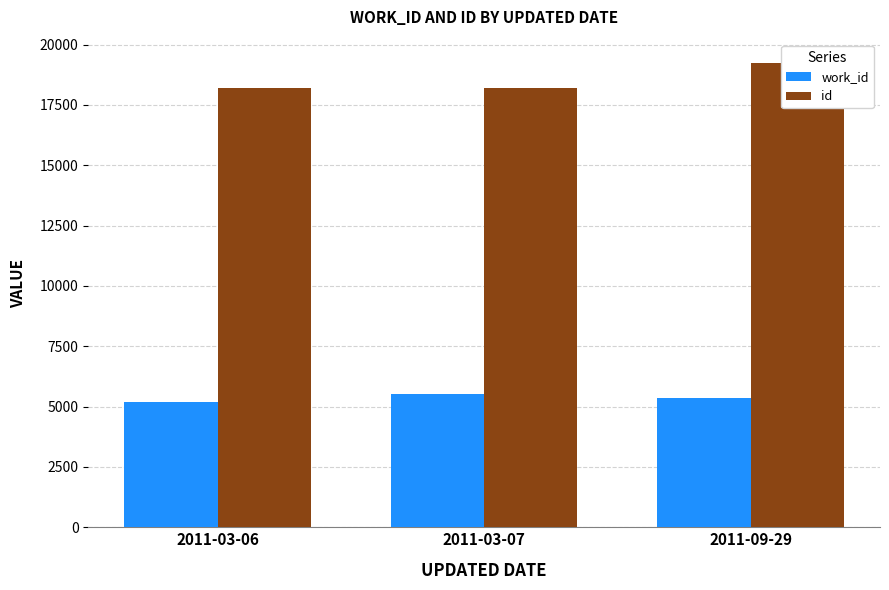

What is the sum of the work_id values at 2011-03-06 and 2011-09-29?

10551